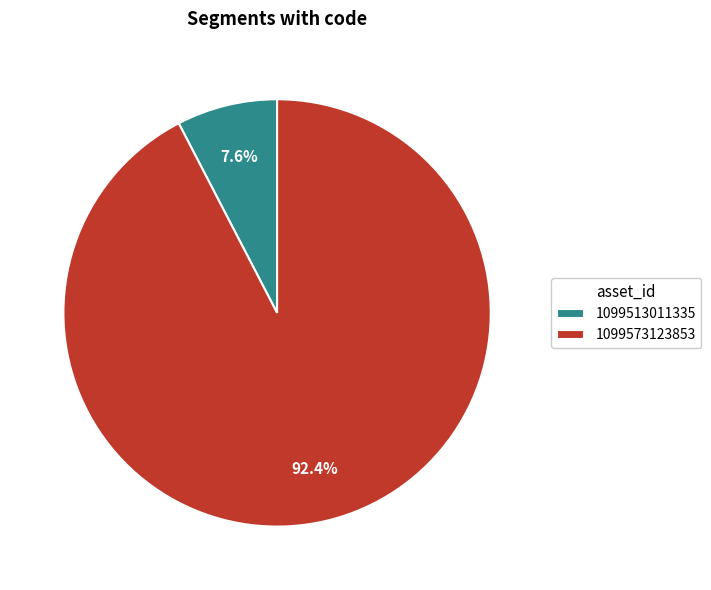

Which slice is the smallest?

1099513011335